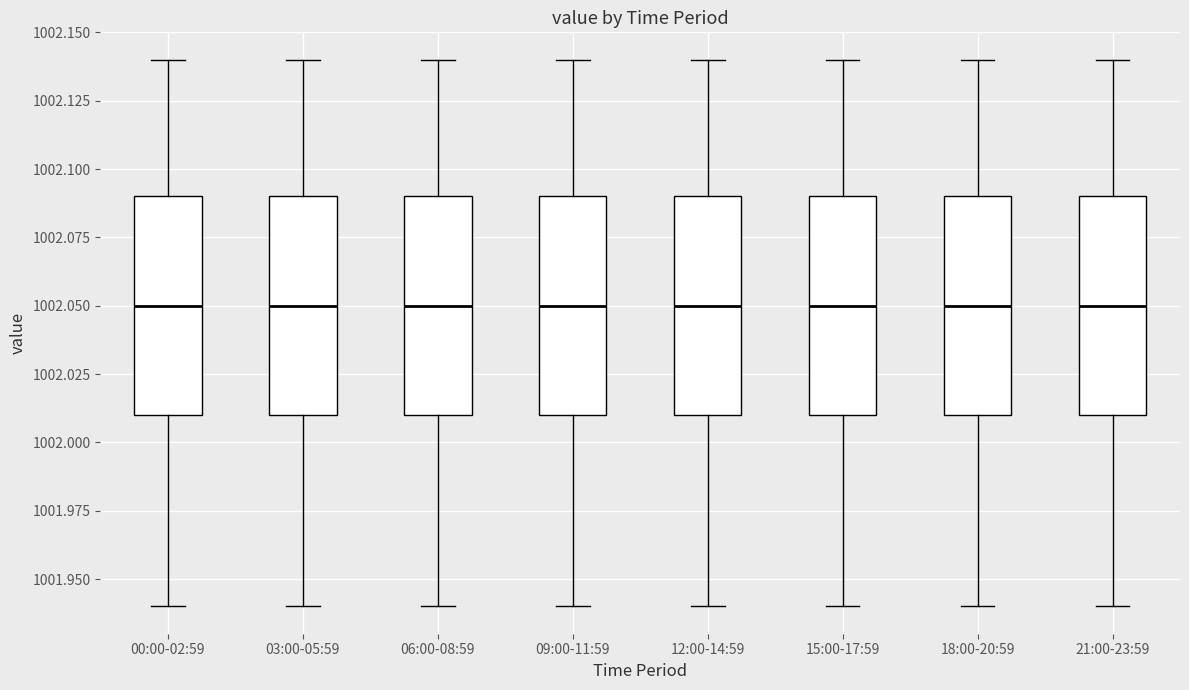

Where is the upper edge of the box for 18:00-20:59 on the y-axis? The values are not printed on the chart, so give them approximately, as read against the axis.

1002.09